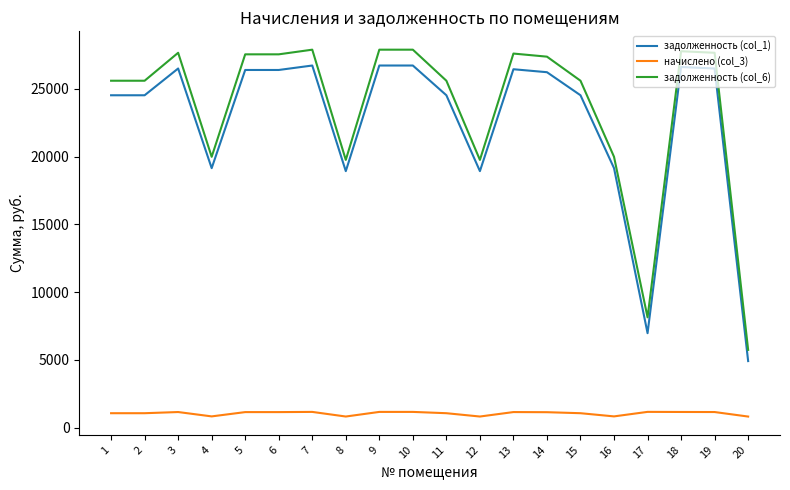

Which series has the widest spread of values?

задолженность (col_6)